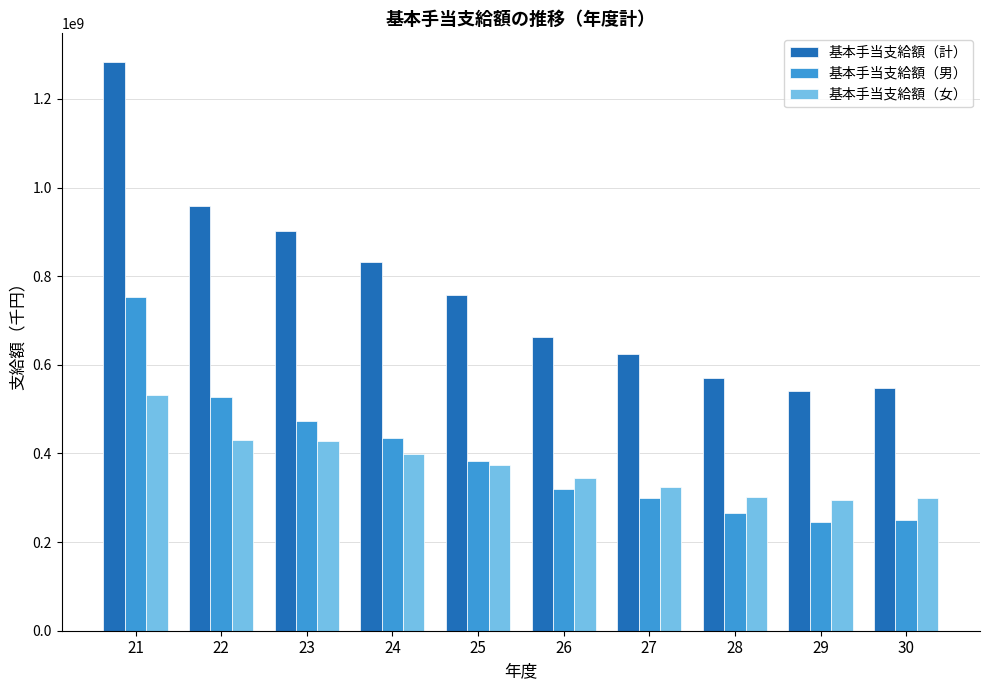

What is the value of the 基本手当支給額（計） bar at the 1st from the left?

1283925679.8